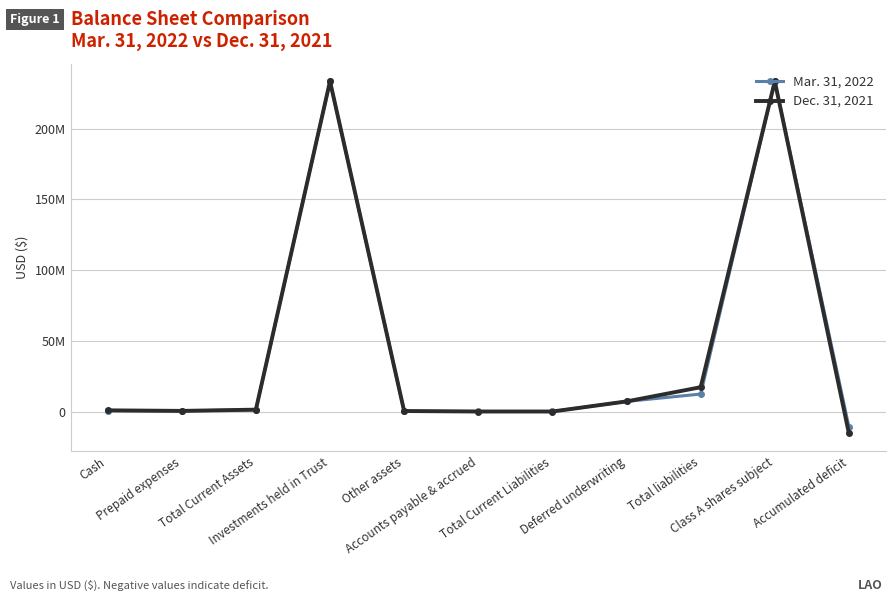

What are all the series names shown in the legend?

Mar. 31, 2022, Dec. 31, 2021